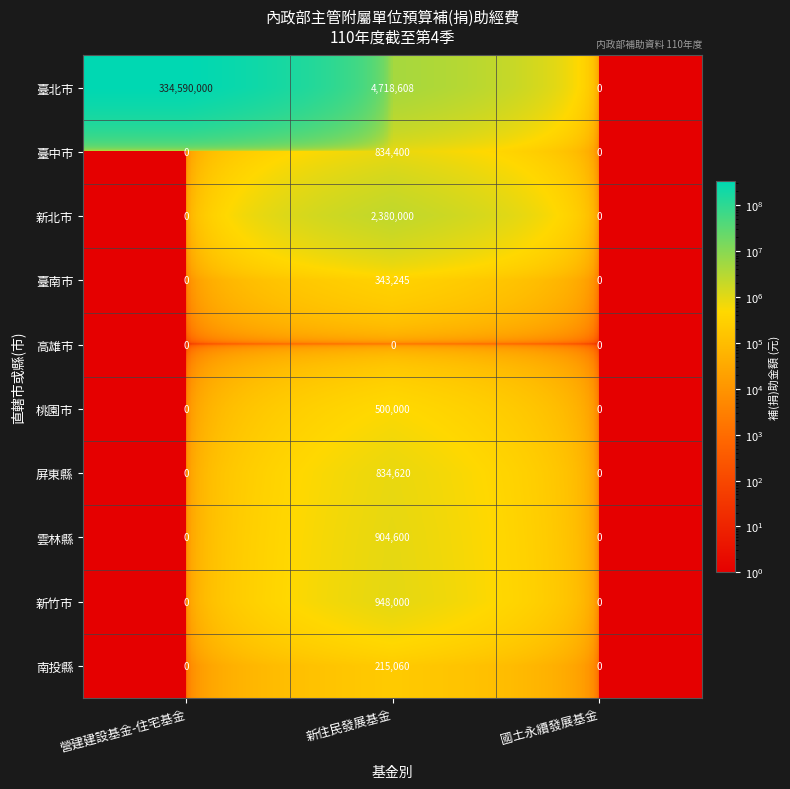

Which series has the largest total across all categories?

臺北市